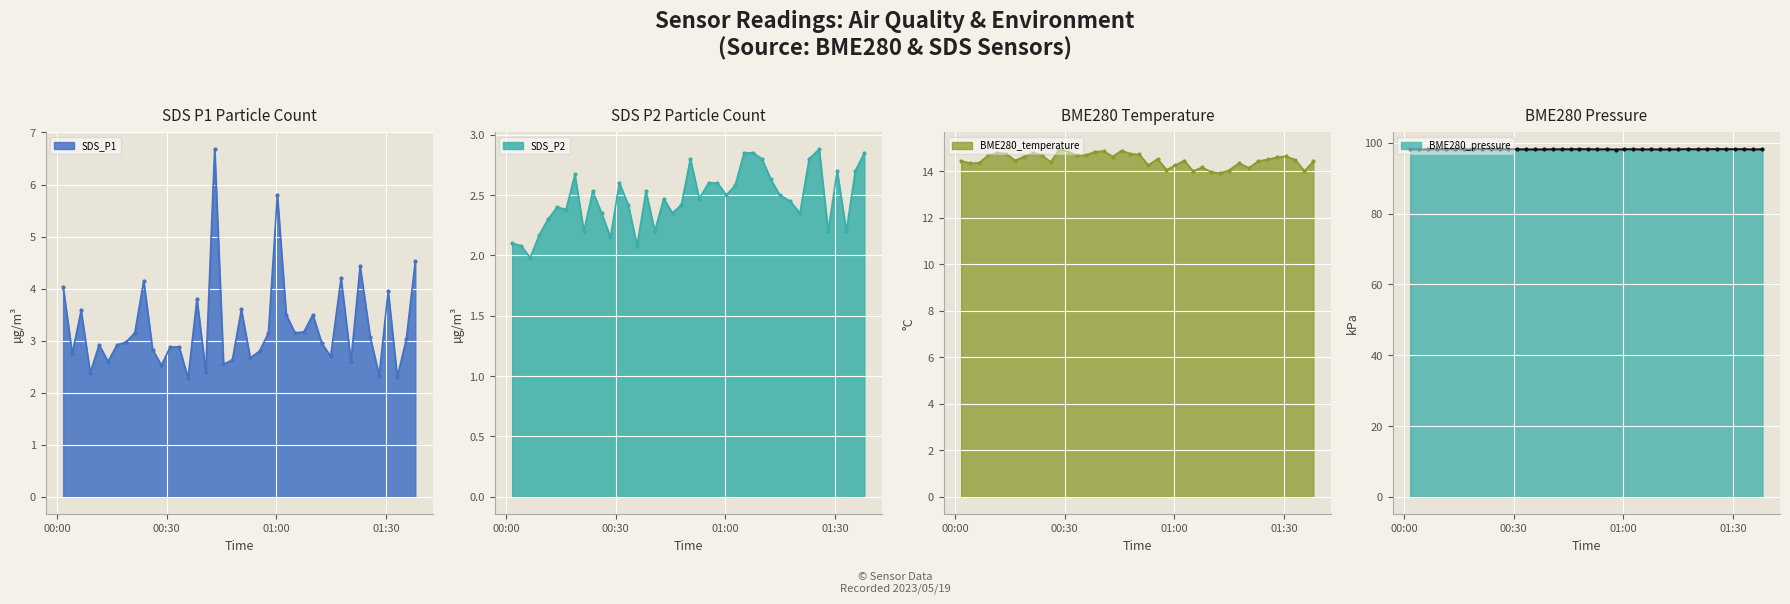

Count the number of categories in the chart.

40